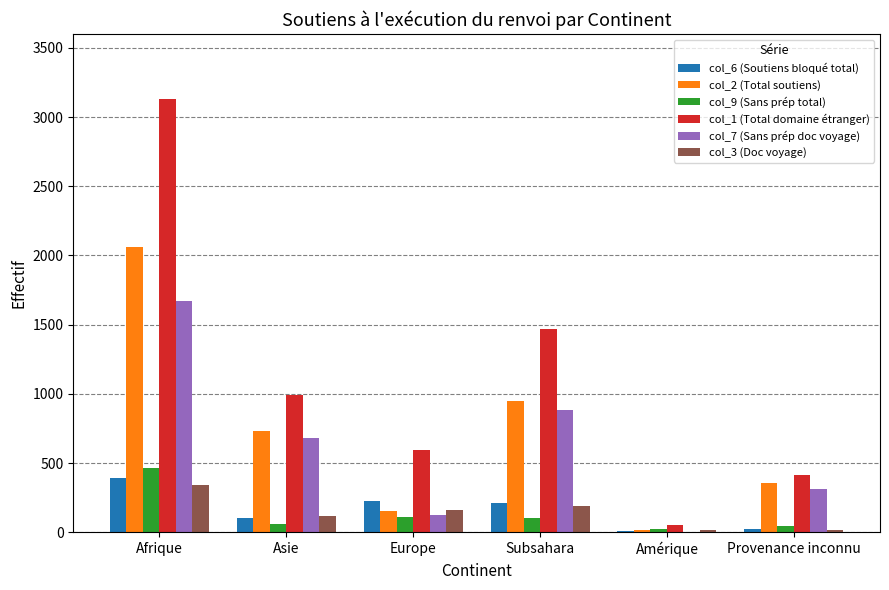

At which category is the sum across all series the highest?

Afrique